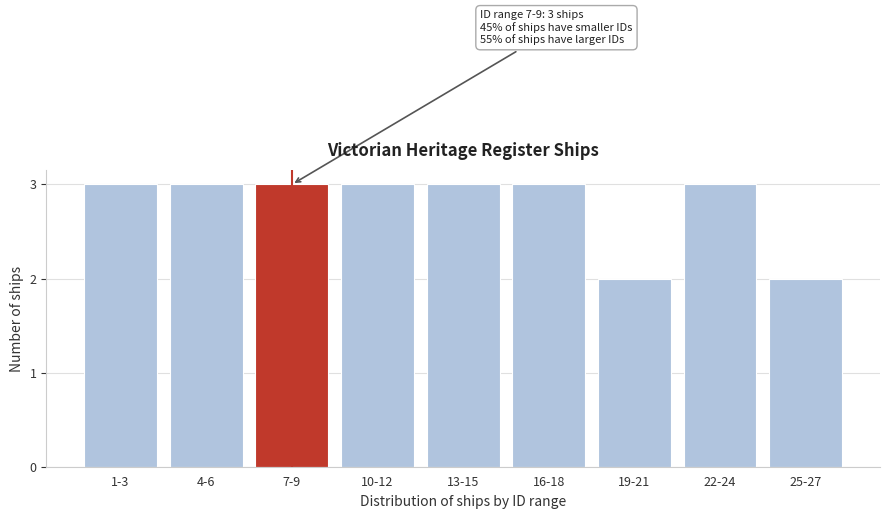

Reading right to left, list all the values displayed in this chart.

25-27=2	22-24=3	19-21=2	16-18=3	13-15=3	10-12=3	7-9=3	4-6=3	1-3=3